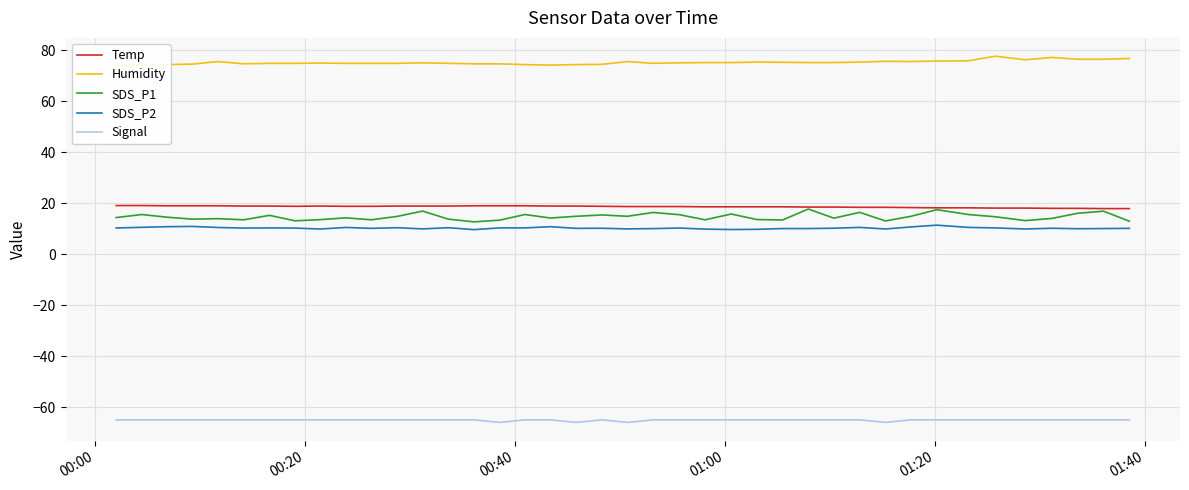

How many lines are shown in the chart?

5